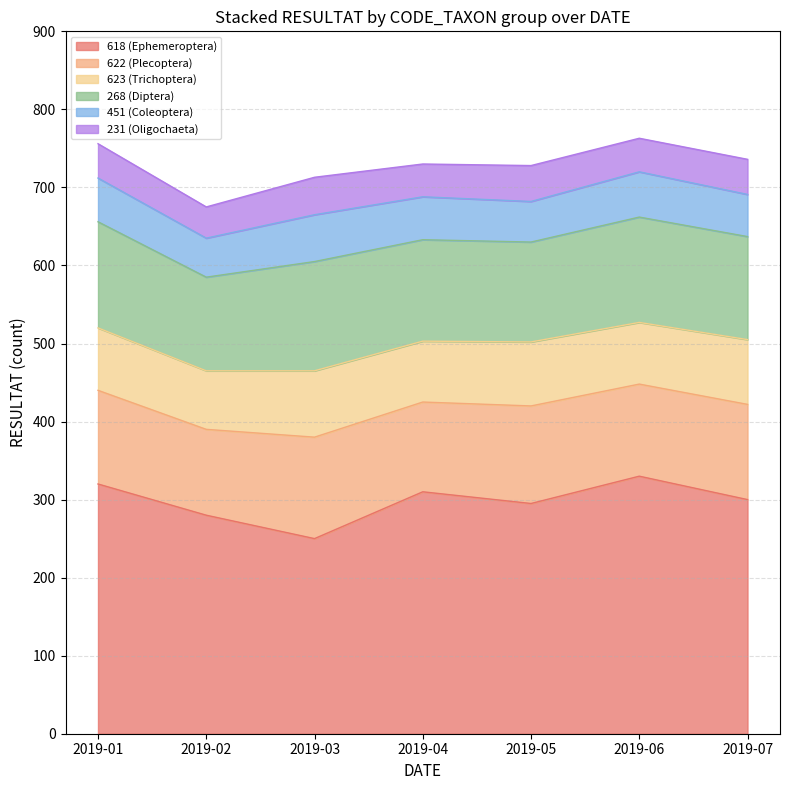

The value of 618 (Ephemeroptera) at 2019-05 is 295. True or false?

True